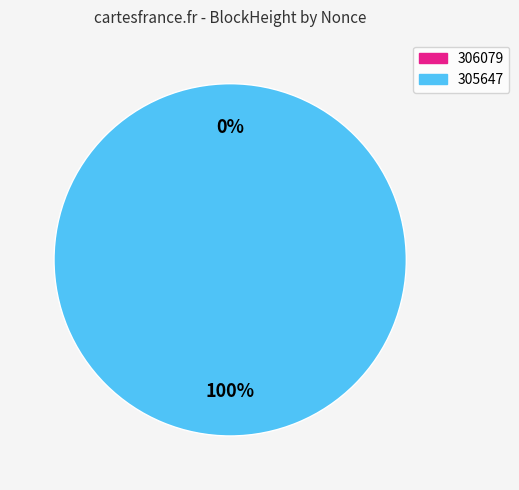

To the nearest percent, what portion does 305647 represent?

100%